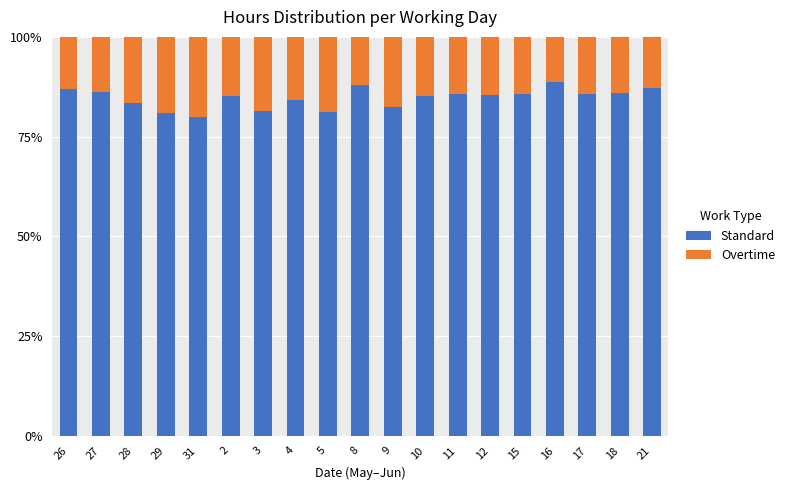

What is the total value across all series at 18?

100.0